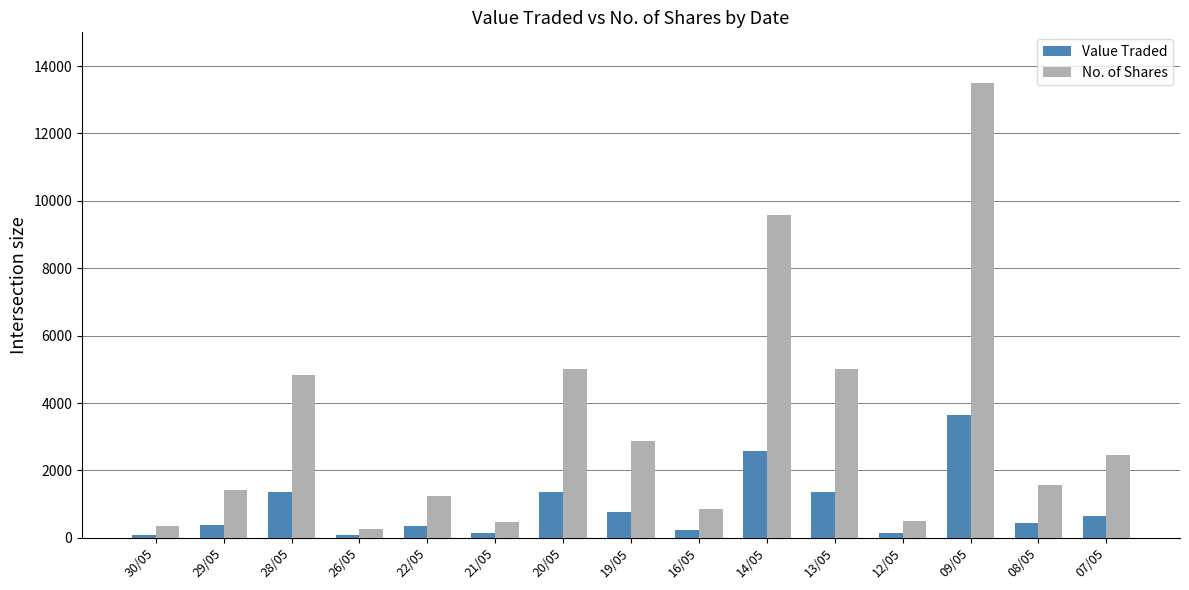

What is the total value across all series at 09/05?

17145